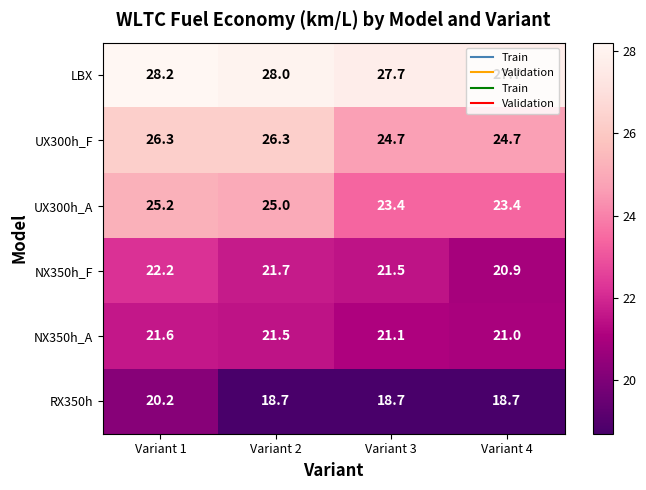

True or false: RX350h has a value of 4.6 at Variant 3.

False